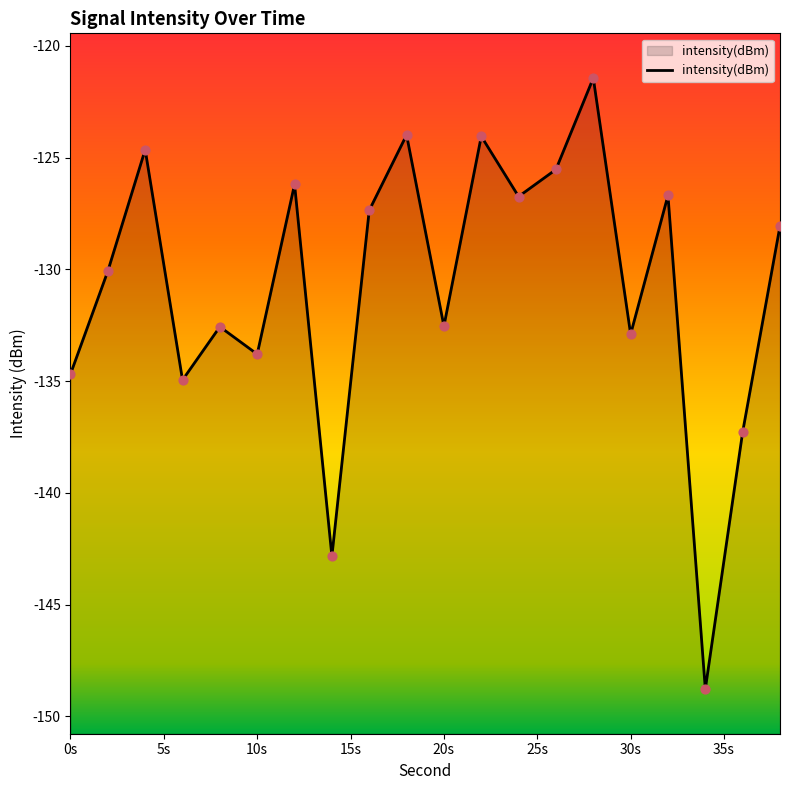

What is the change in value from 30s to 15?

-6.7